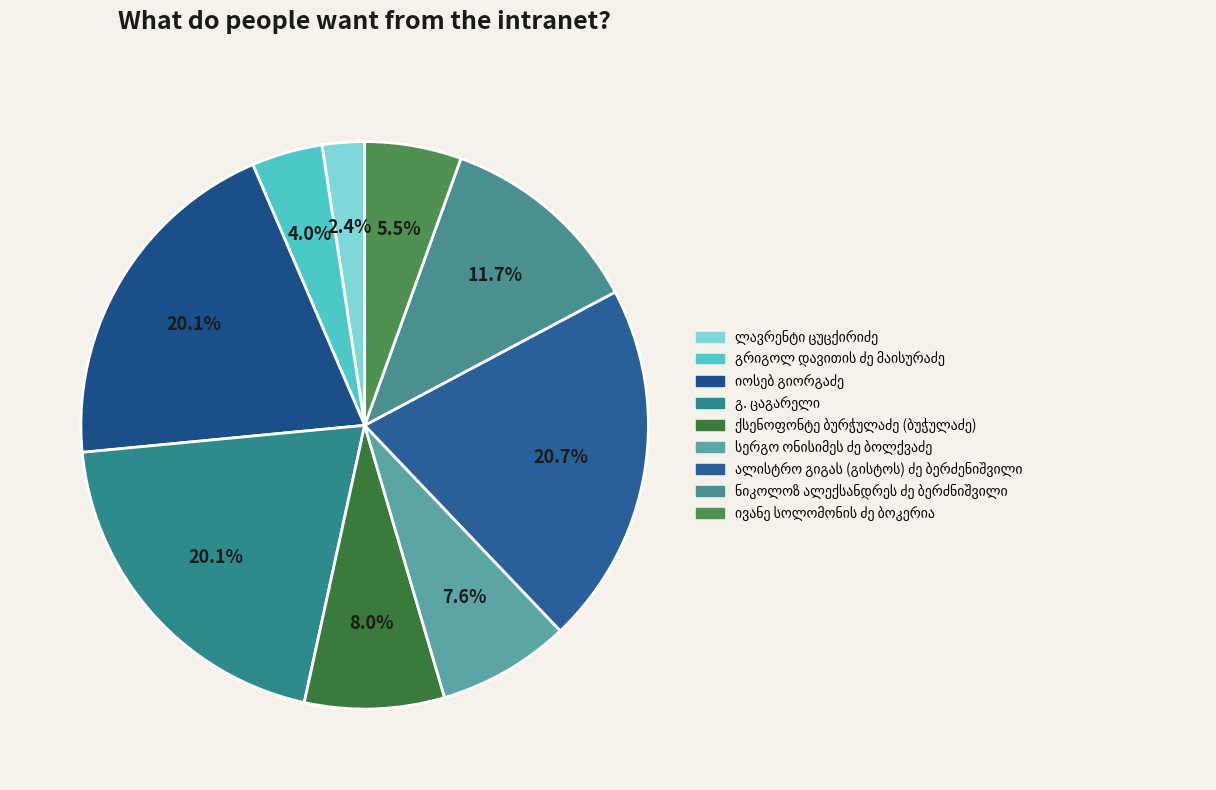

Does any single category account for the majority?

No